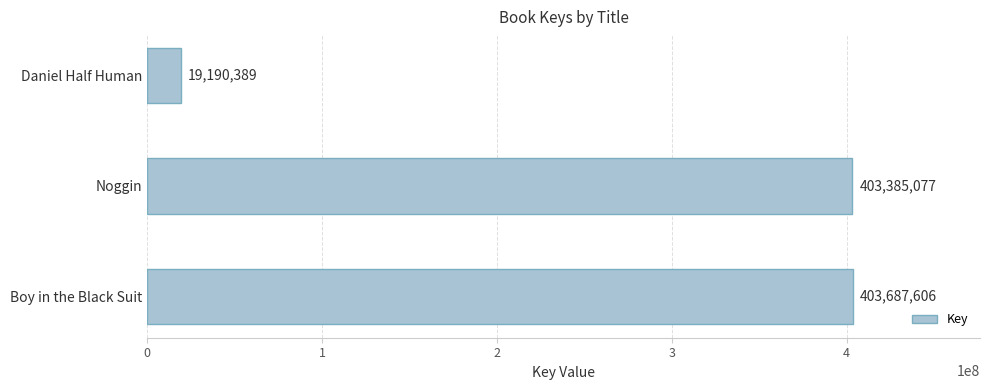

Rank the categories by value from highest to lowest.

Boy in the Black Suit, Noggin, Daniel Half Human